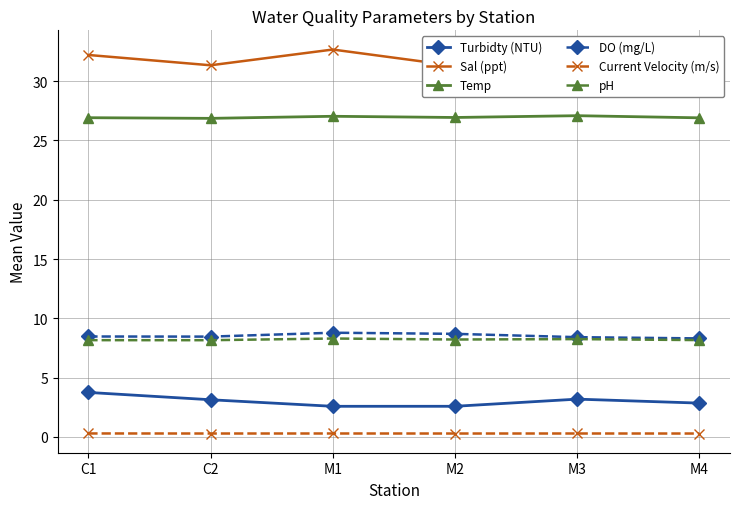

List the labels in order of Current Velocity (m/s) value, smallest first.

M4, M2, C2, M3, M1, C1